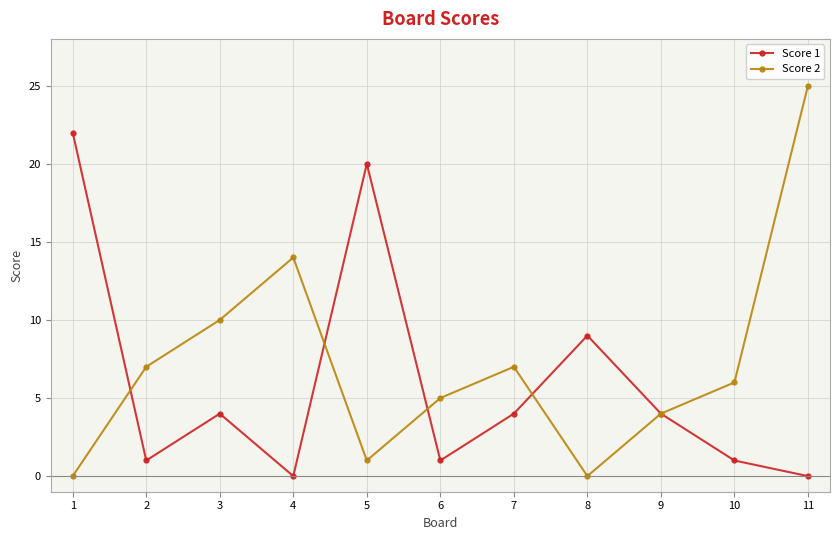

Between 7 and 11, which series saw the biggest shift?

Score 2